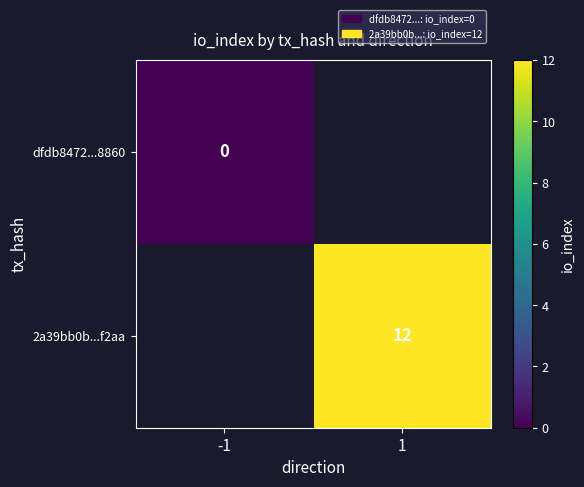

At how many categories does at least one series exceed 7?

1